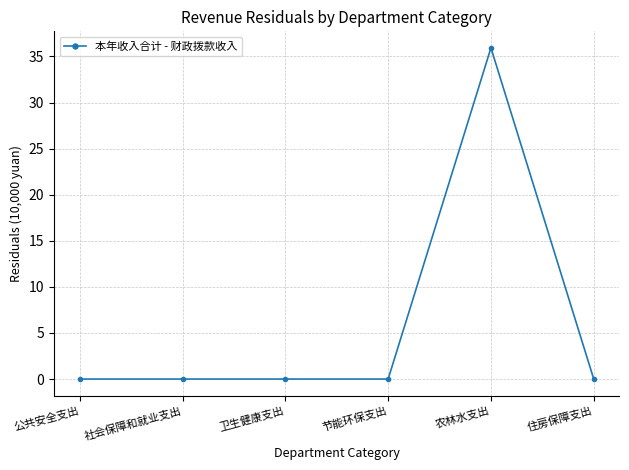

Which label corresponds to the largest value in the chart?

农林水支出